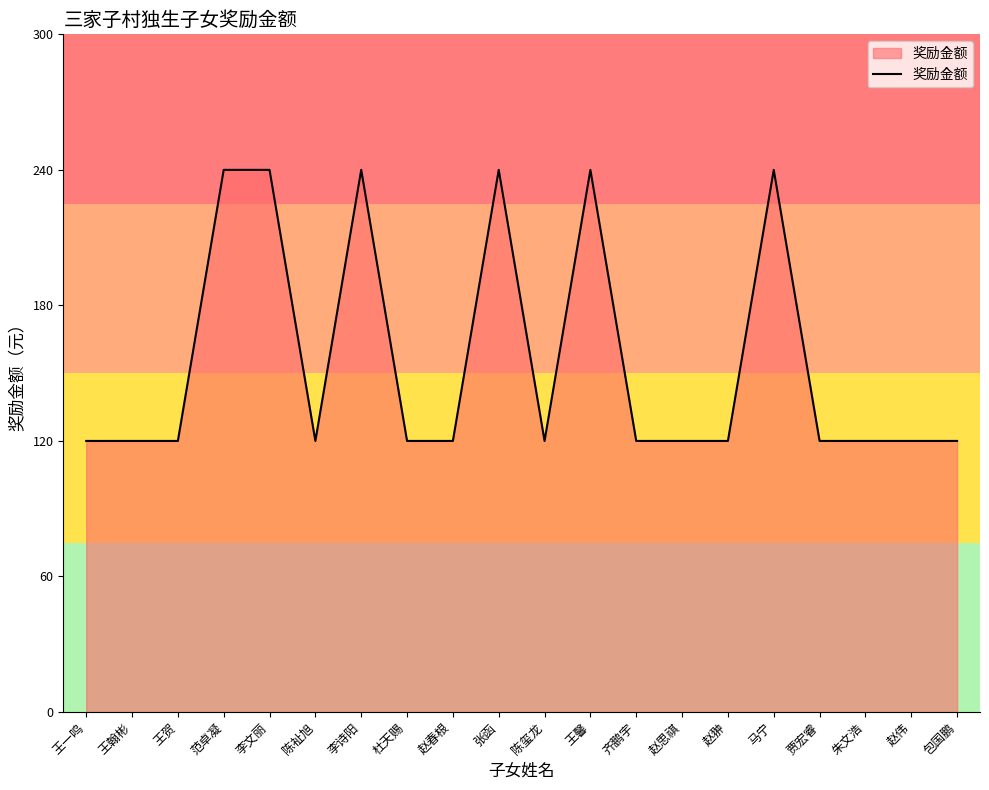

What position from the left is 陈玺龙?

11